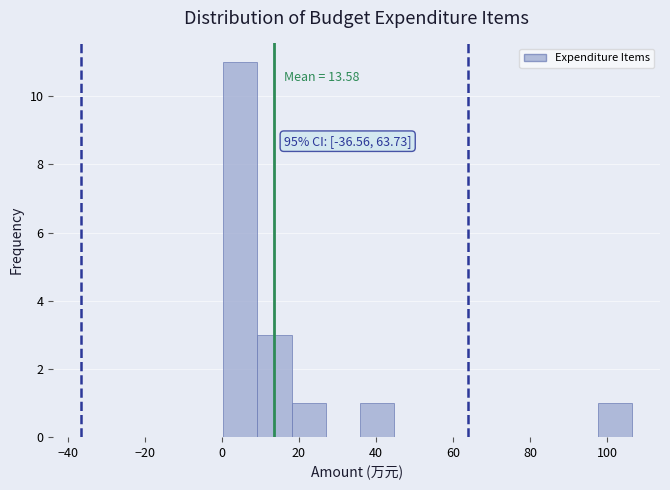

Which range on the x-axis has the tallest bar?

0 to 10